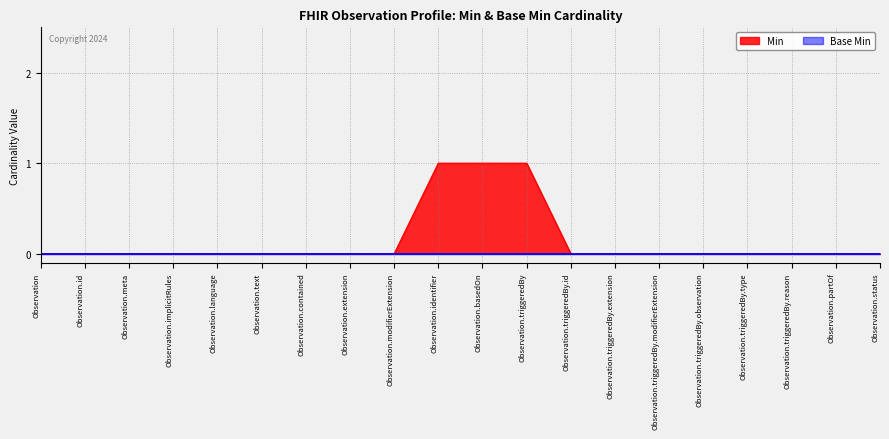

The value at Observation.triggeredBy.reason is 0. True or false?

True